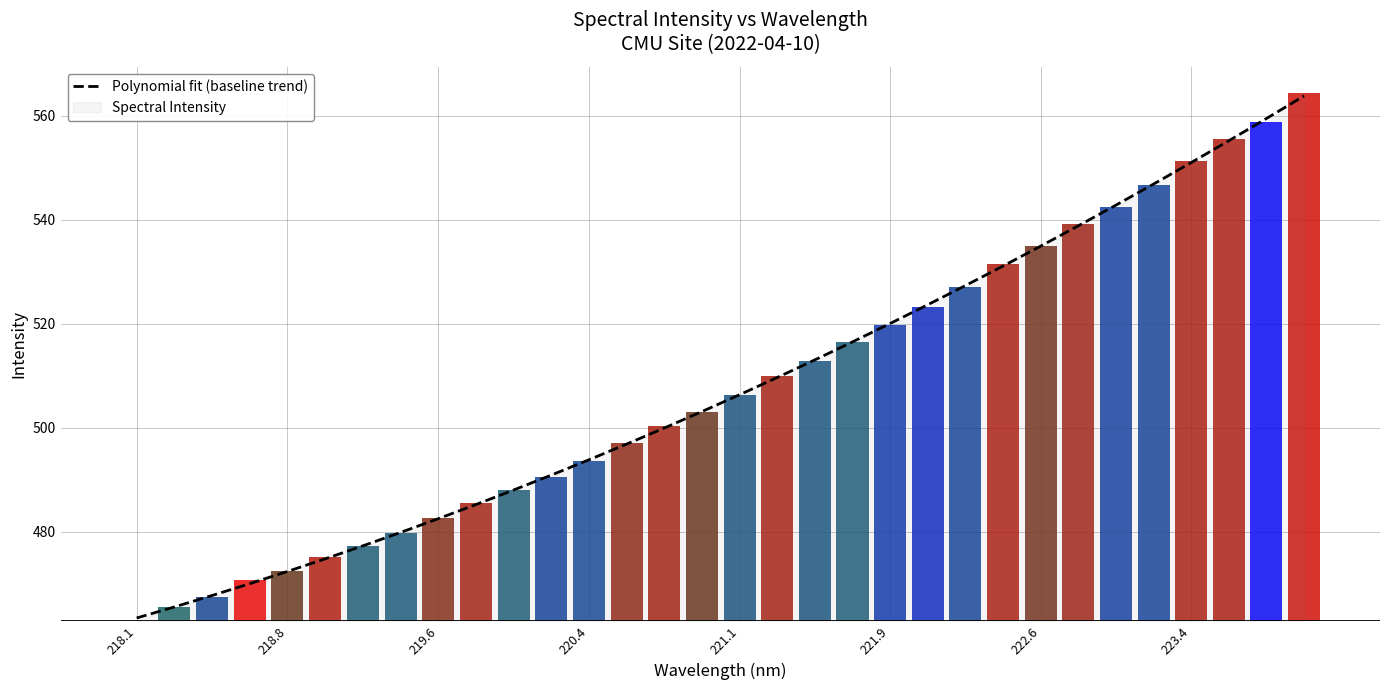

What is the value of the 31st bar from the left?

559.4